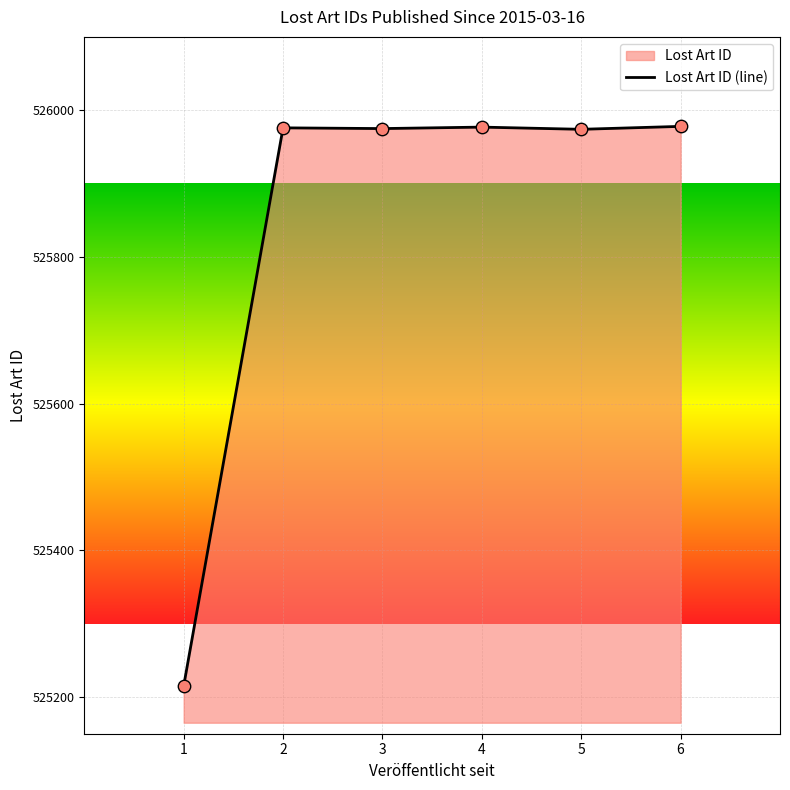

What is the change in value from 1 to 2?

+761